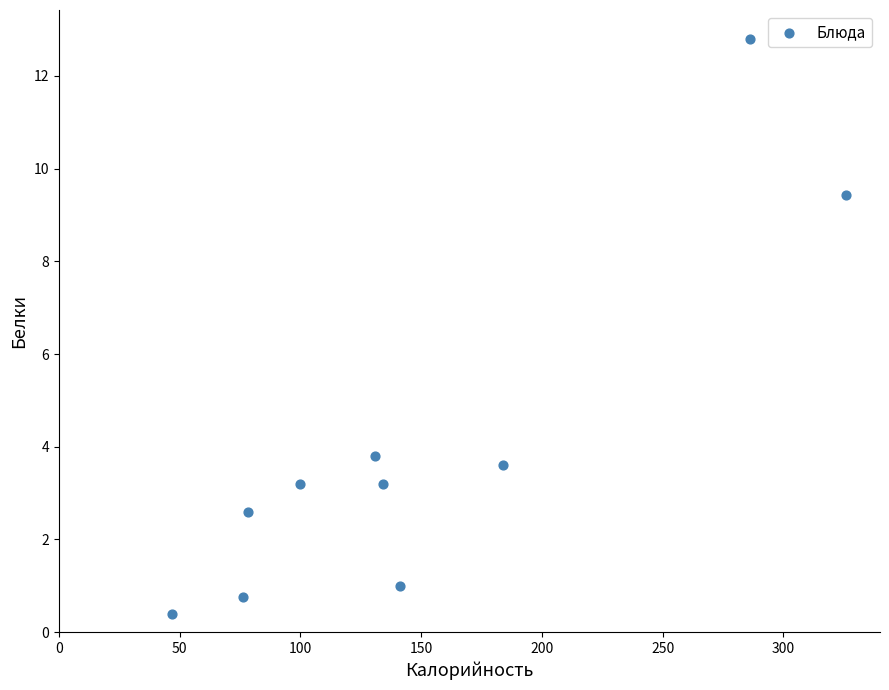

What Y value in the scatter plot is closest to 6?

3.8